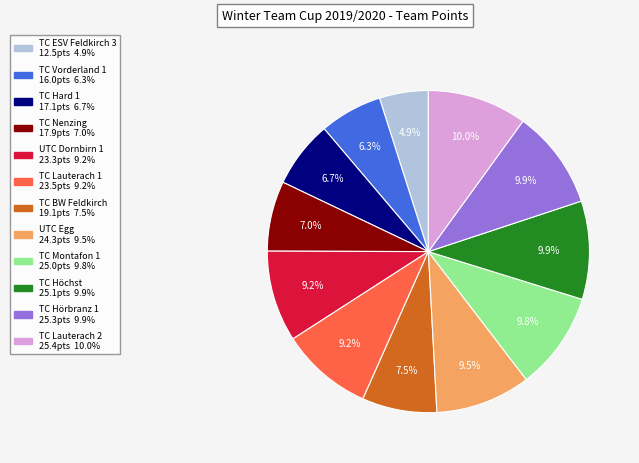

Does TC Nenzing represent more than half of the total?

No